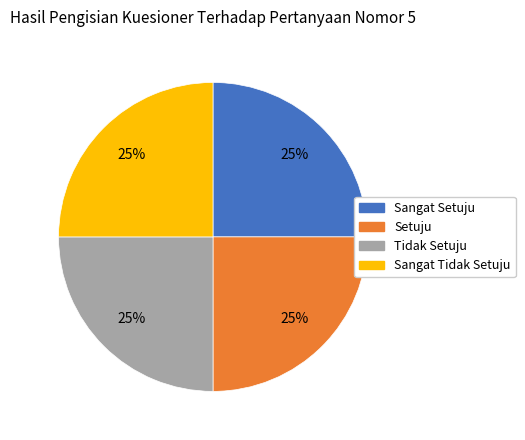

To the nearest percent, what is the average slice percentage?

25%